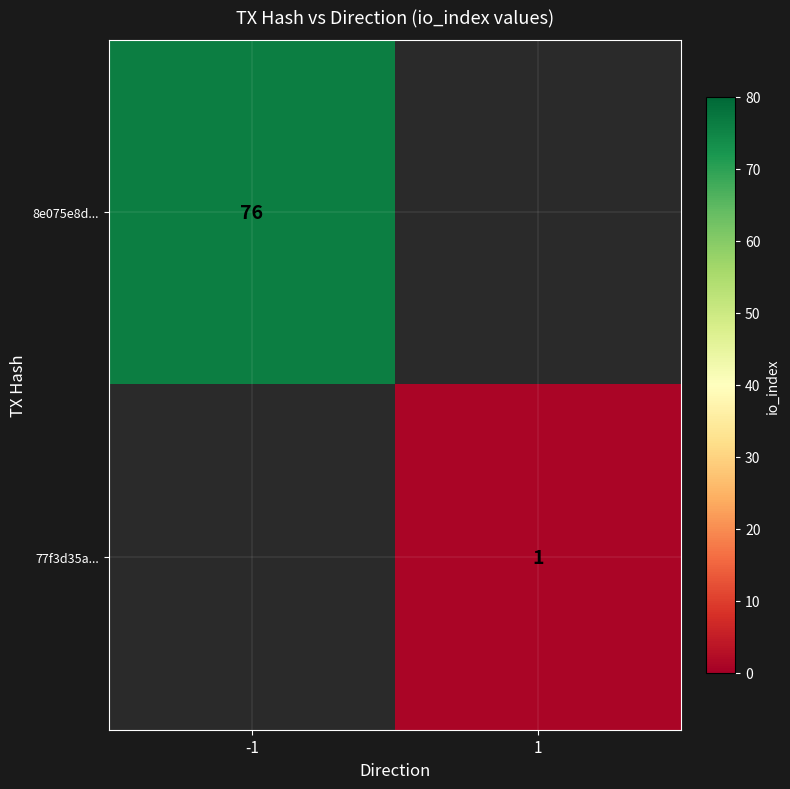

List the series in order of their overall mean, highest first.

8e075e8d..., 77f3d35a...